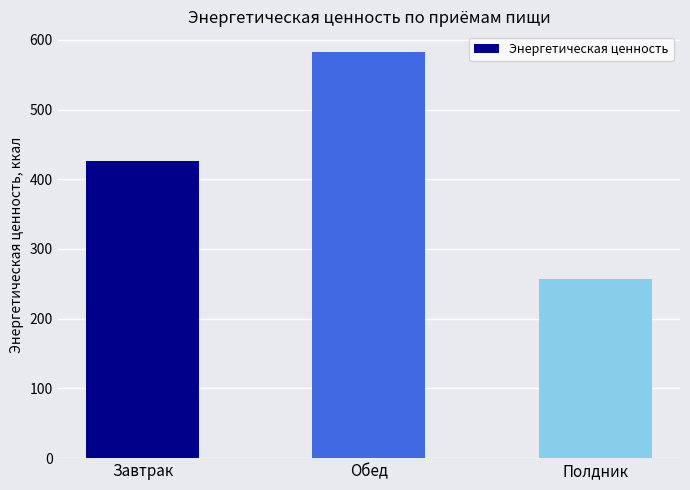

What is the minimum value shown in the chart?

257